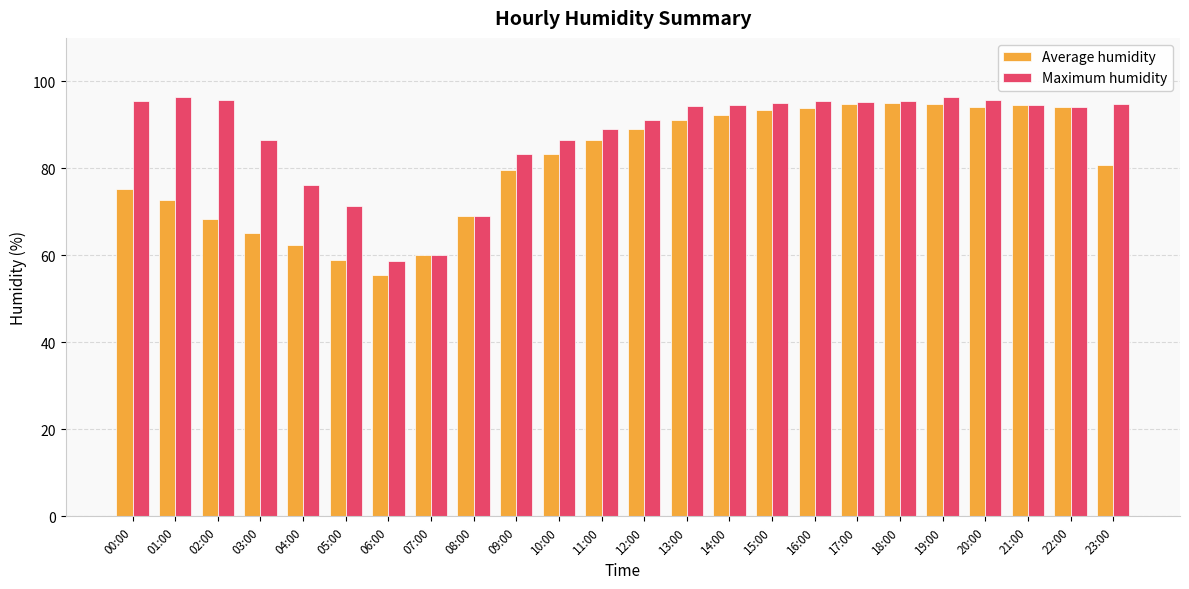

What is the average value of the Maximum humidity series?

87.7